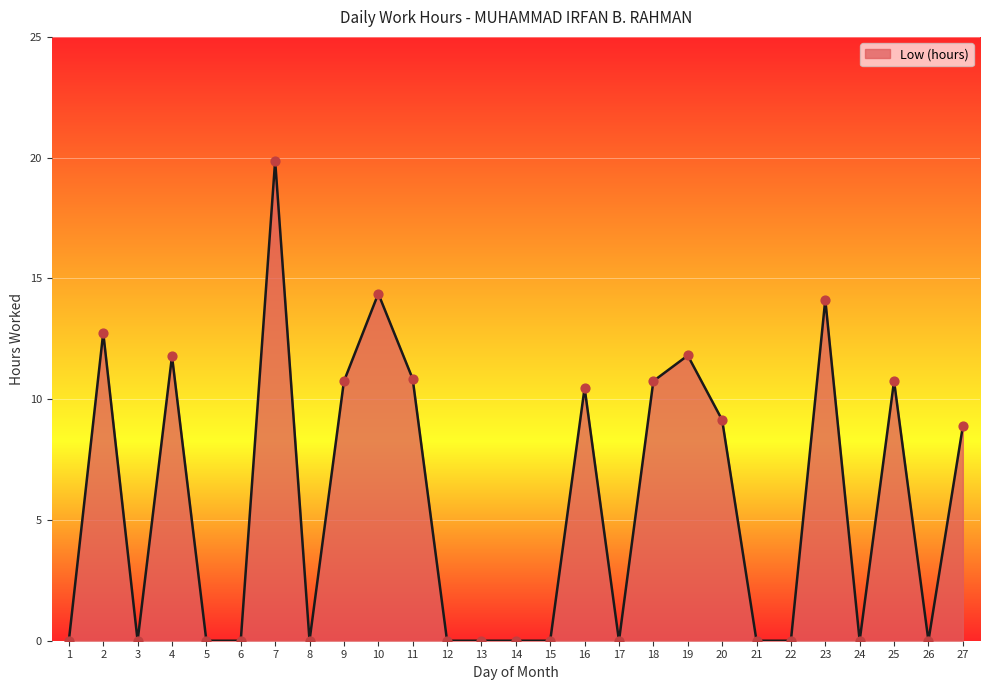

What is the change in value from 2 to 7?

+7.1